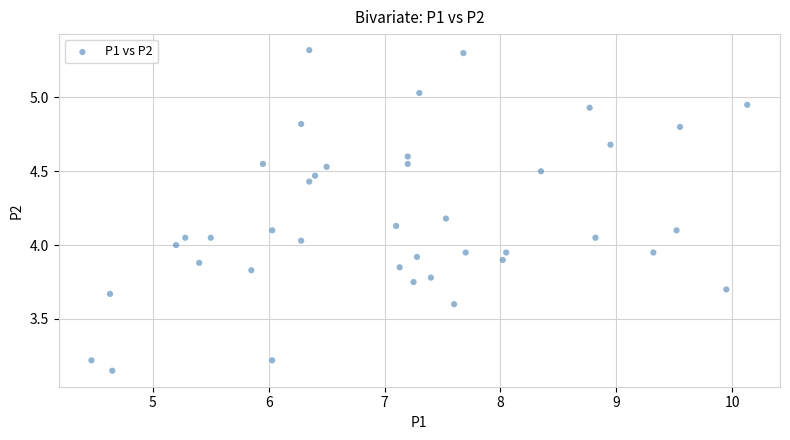

What is the range of Y values (max minus min)?

2.2